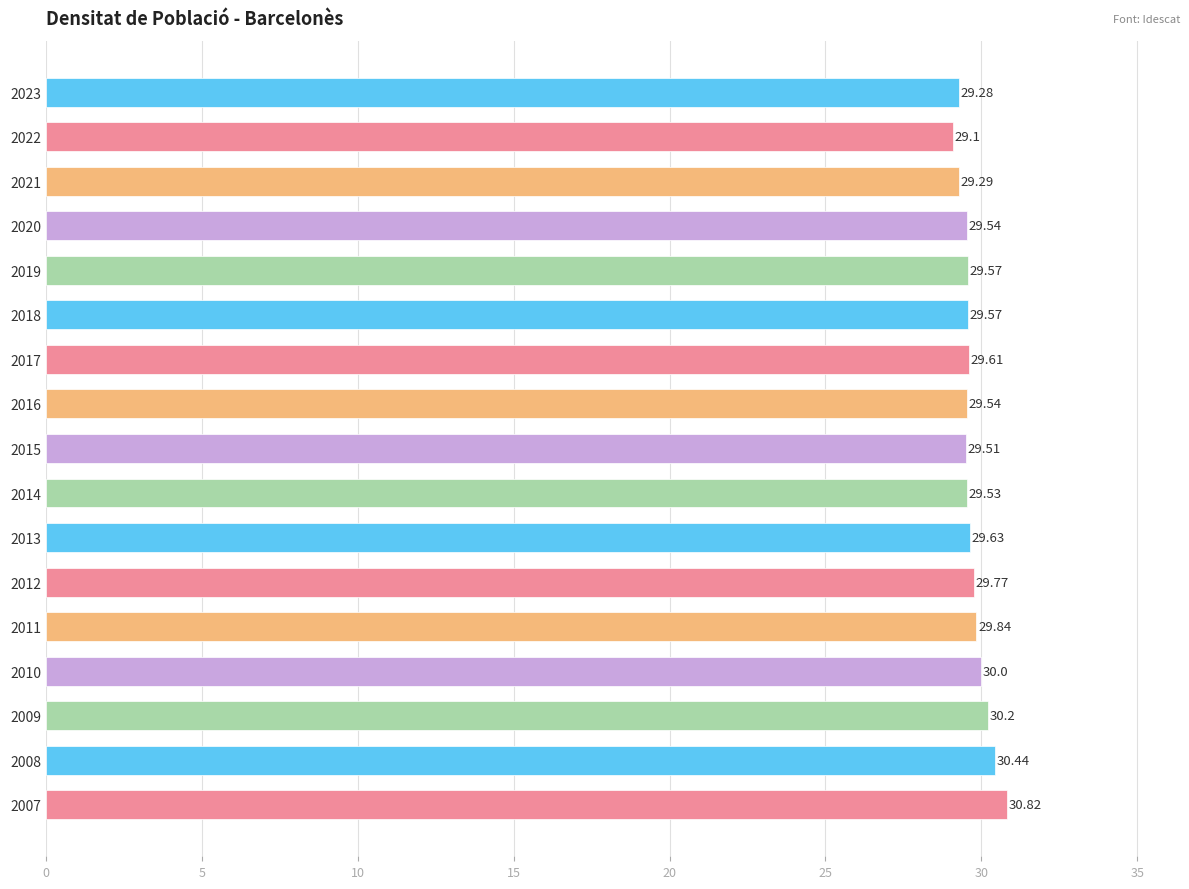

What is the ratio of the value at 2007 to the value at 2020?

1.0